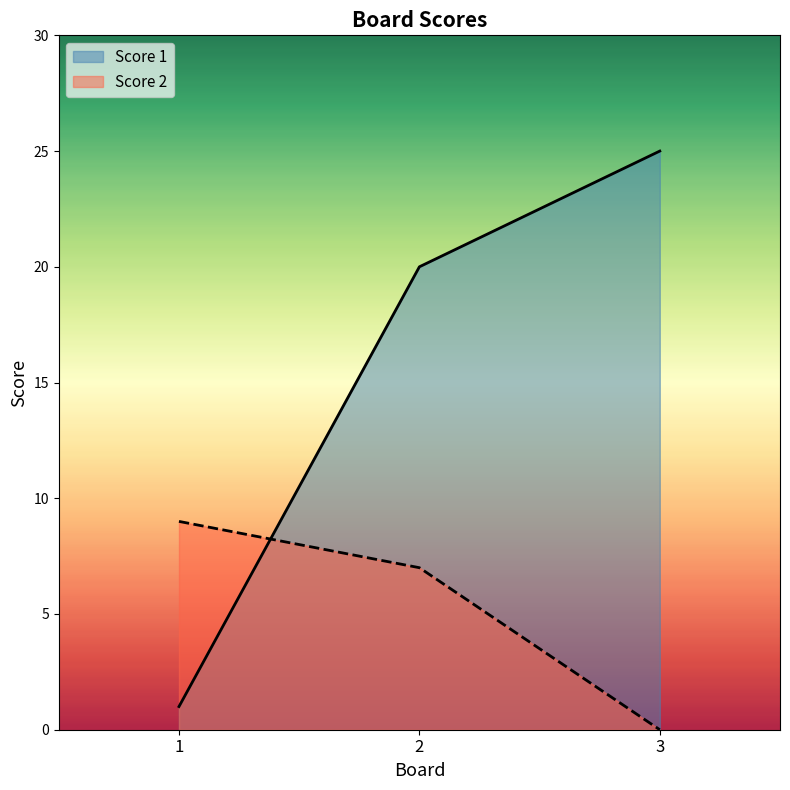

Where is Score 2 nearest to the value 4?

2